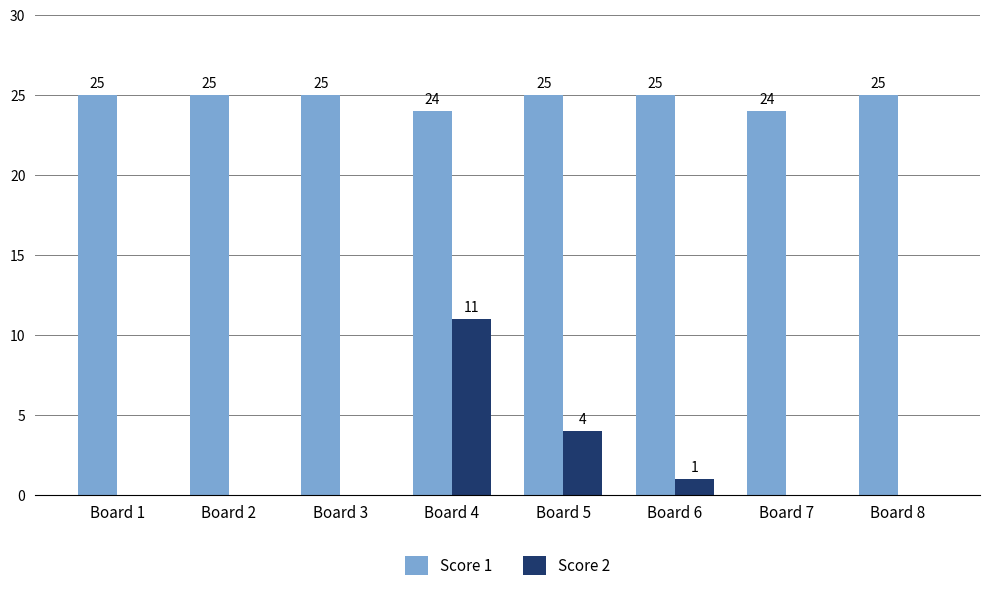

What is the sum of the Score 1 values at Board 2 and Board 8?

50